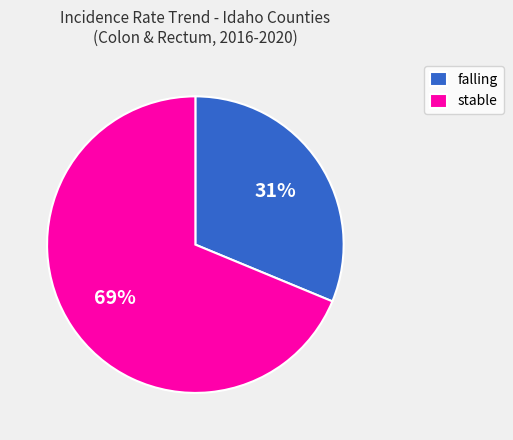

Between stable and falling, which is larger?

stable